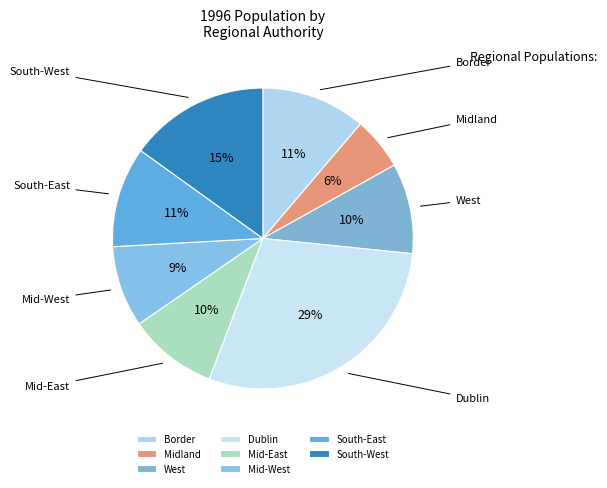

Is there any slice that represents more than half of the pie?

No